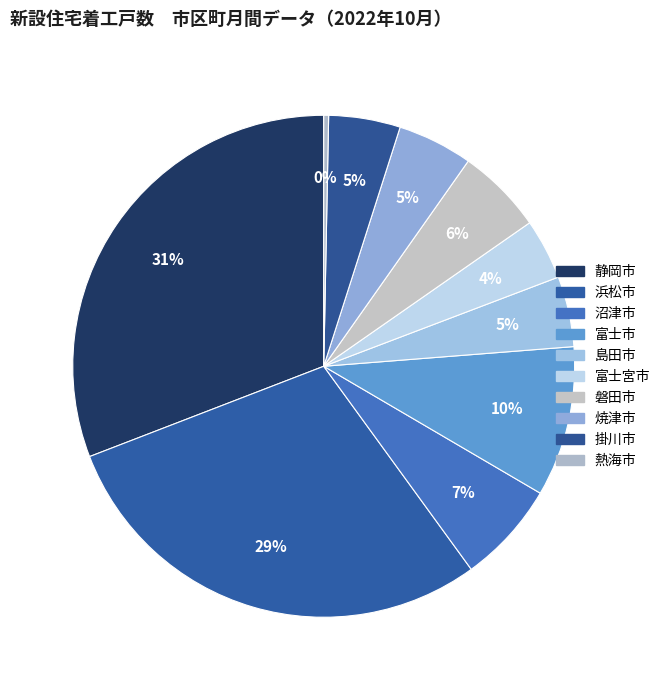

How many segments does this pie chart have?

10